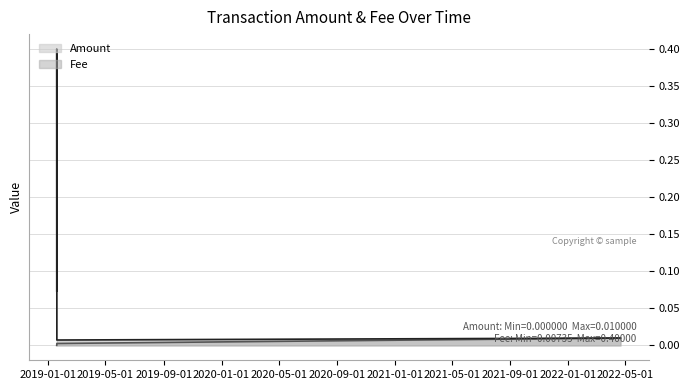

Which label corresponds to the smallest value in the chart?

2019-01-18 14:26:32